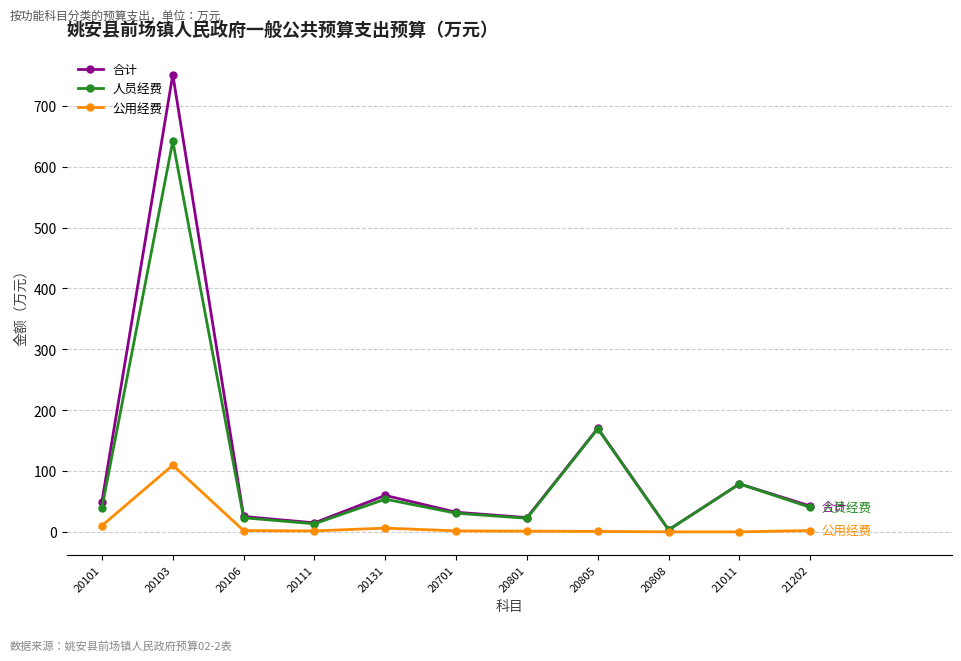

Is this an area chart (filled region under the line)?

No